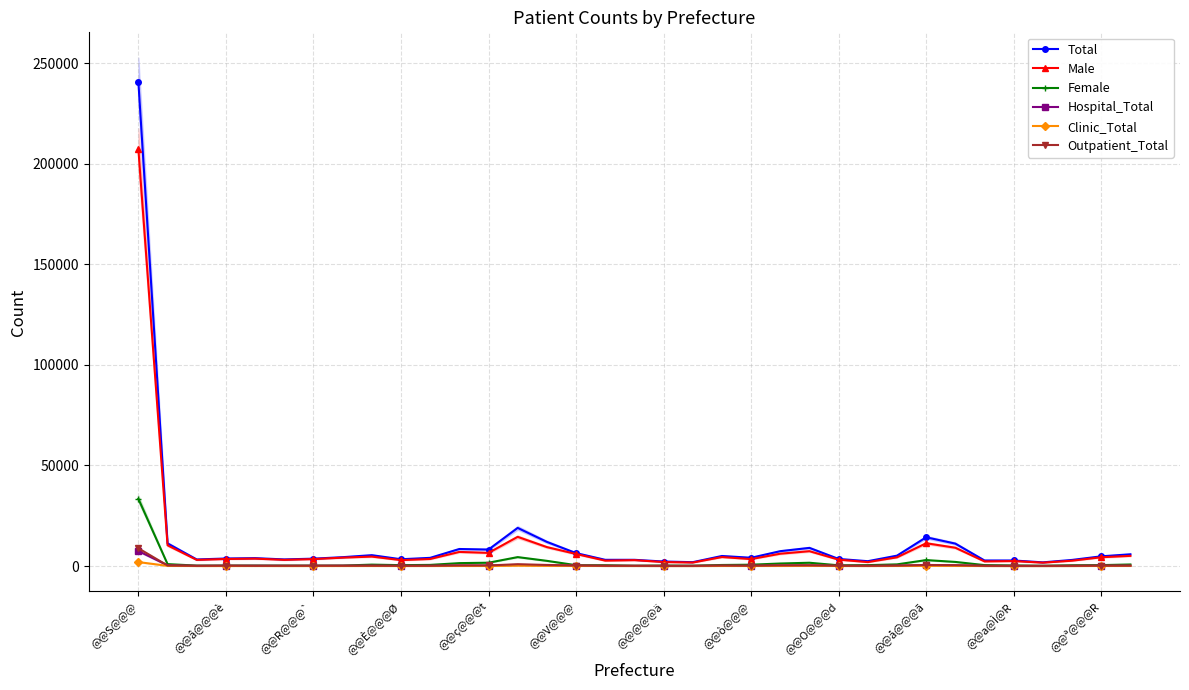

What is the difference between the second highest and minimum values in the Male series?

12831